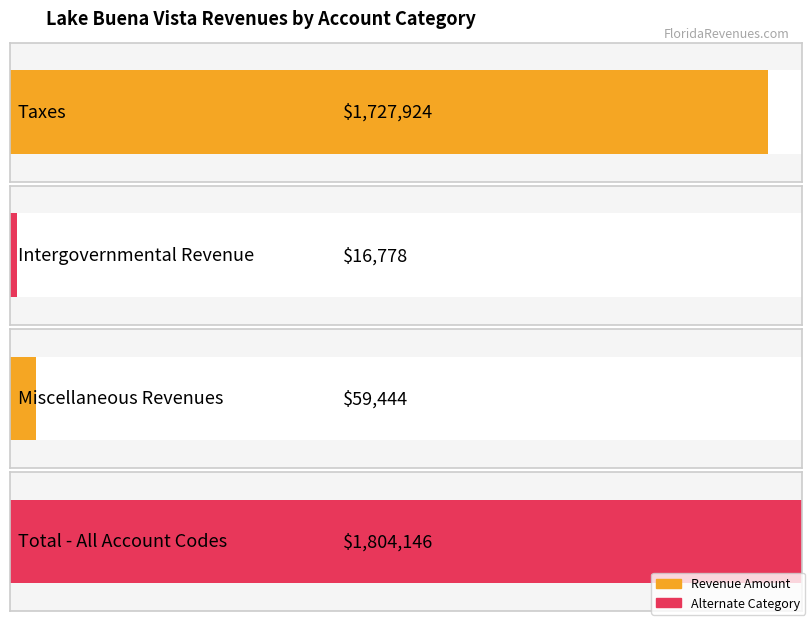

The General series shows 103130 at Miscellaneous Revenues. True or false?

False